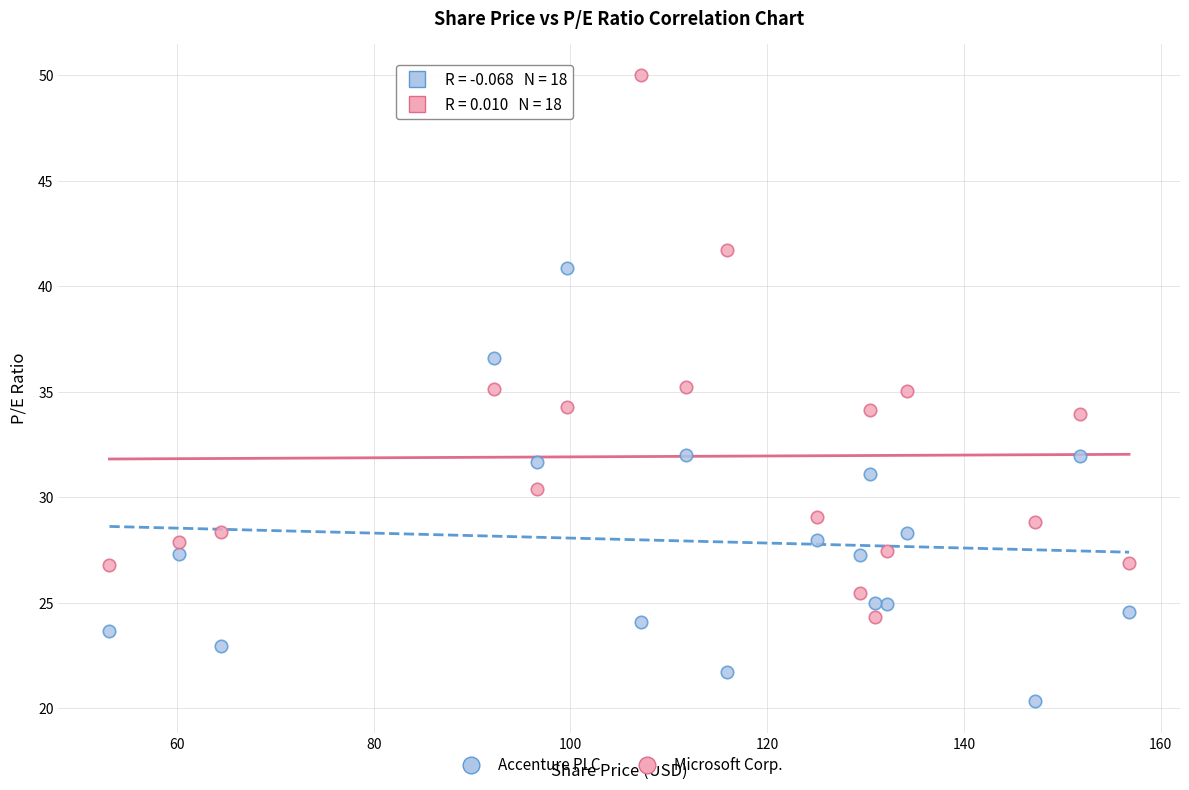

Which series has the widest spread of Y values?

Microsoft Corp.